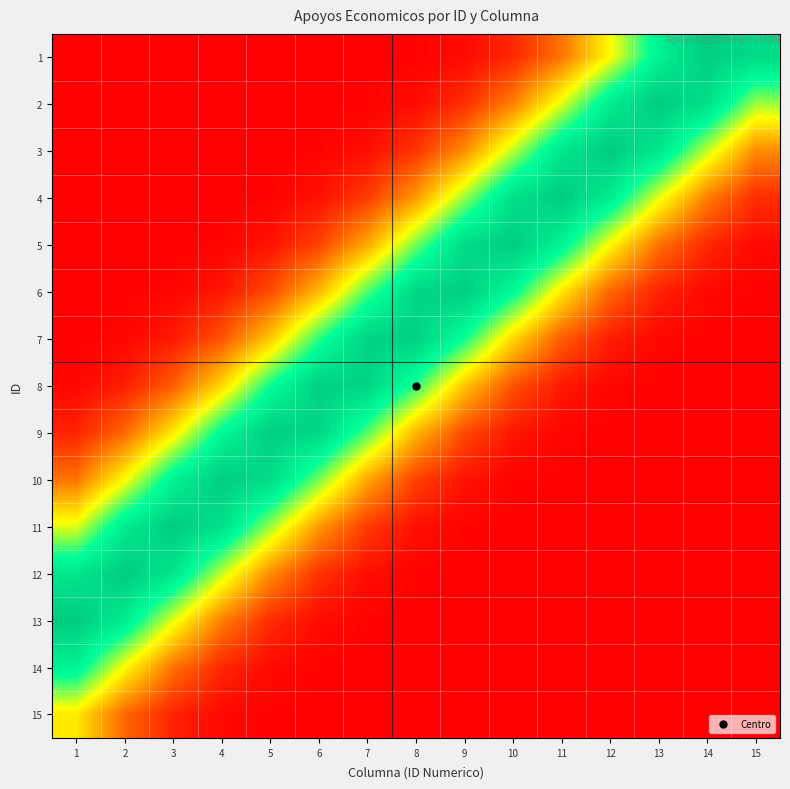

What is the difference between the highest and lowest values at 10?

1.0